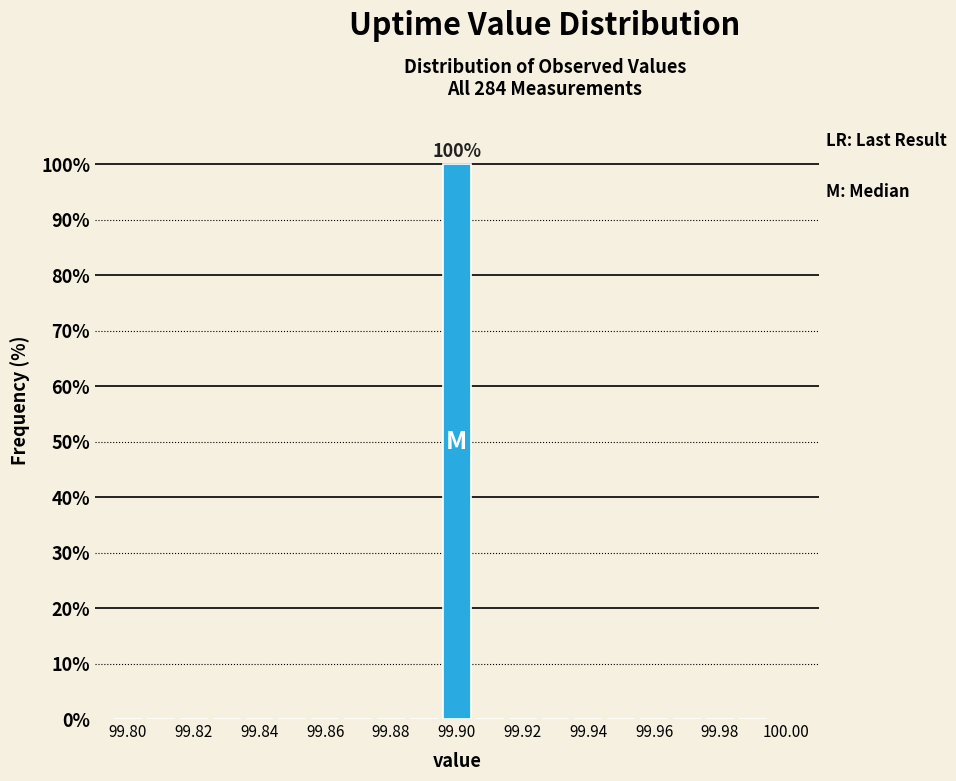

Over which range of the x-axis is the bar tallest?

99.895 to 99.905